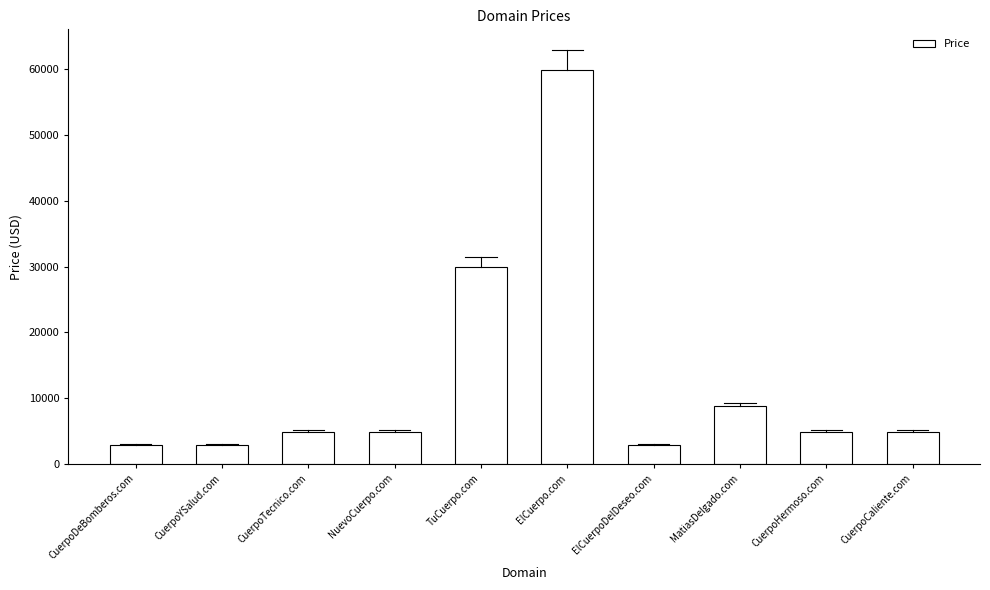

Reading right to left, what are all the values shown in this chart?

CuerpoCaliente.com=4888	CuerpoHermoso.com=4888	MatiasDelgado.com=8888	ElCuerpoDelDeseo.com=2888	ElCuerpo.com=59888	TuCuerpo.com=29888	NuevoCuerpo.com=4888	CuerpoTecnico.com=4888	CuerpoYSalud.com=2888	CuerpoDeBomberos.com=2888